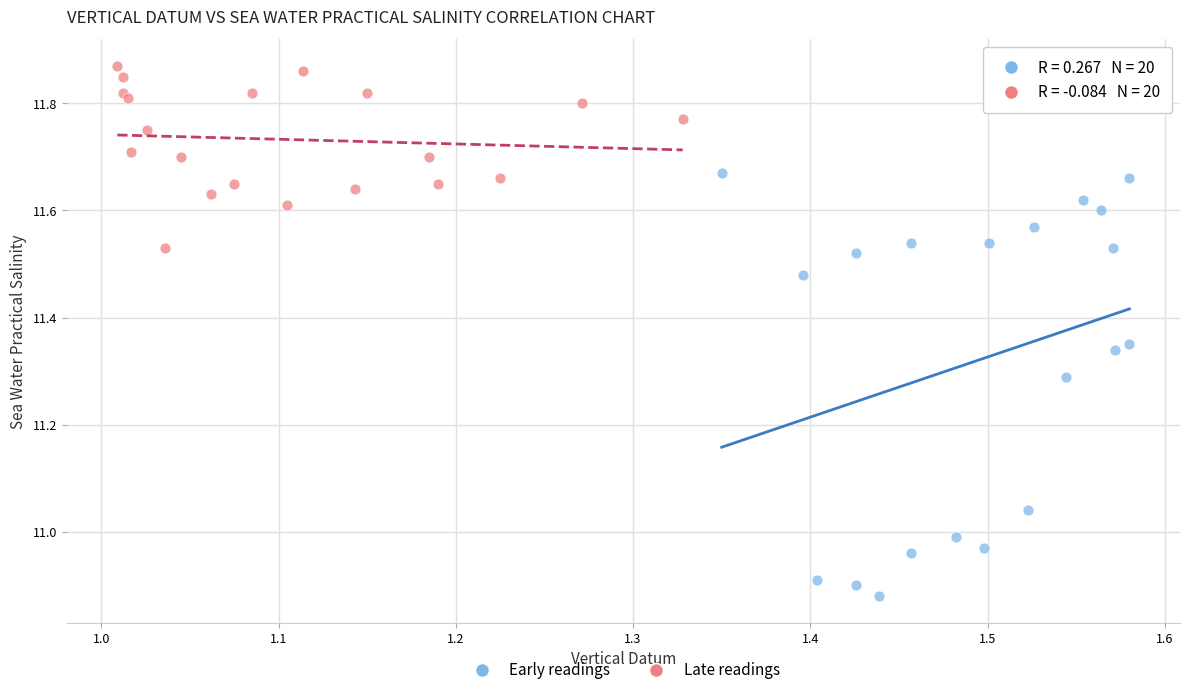

Which series has the widest spread of Y values?

Early readings